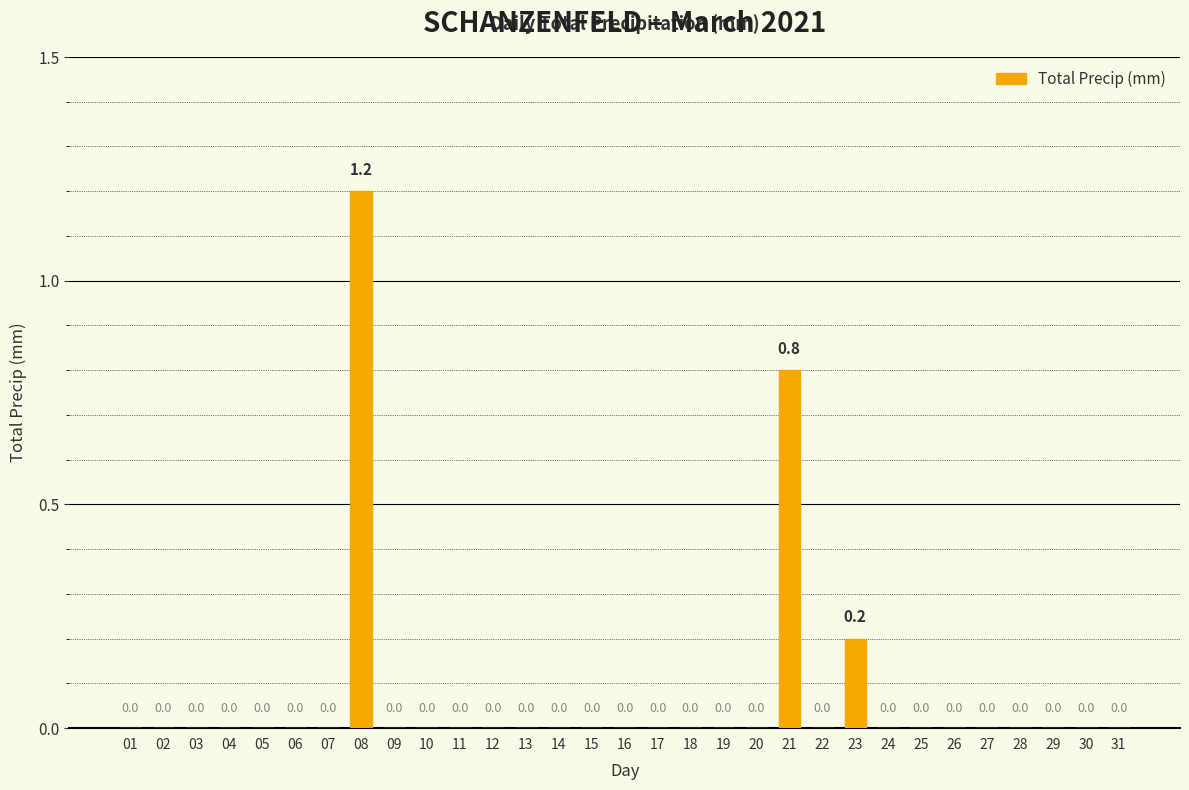

What is the maximum value shown in the chart?

1.2